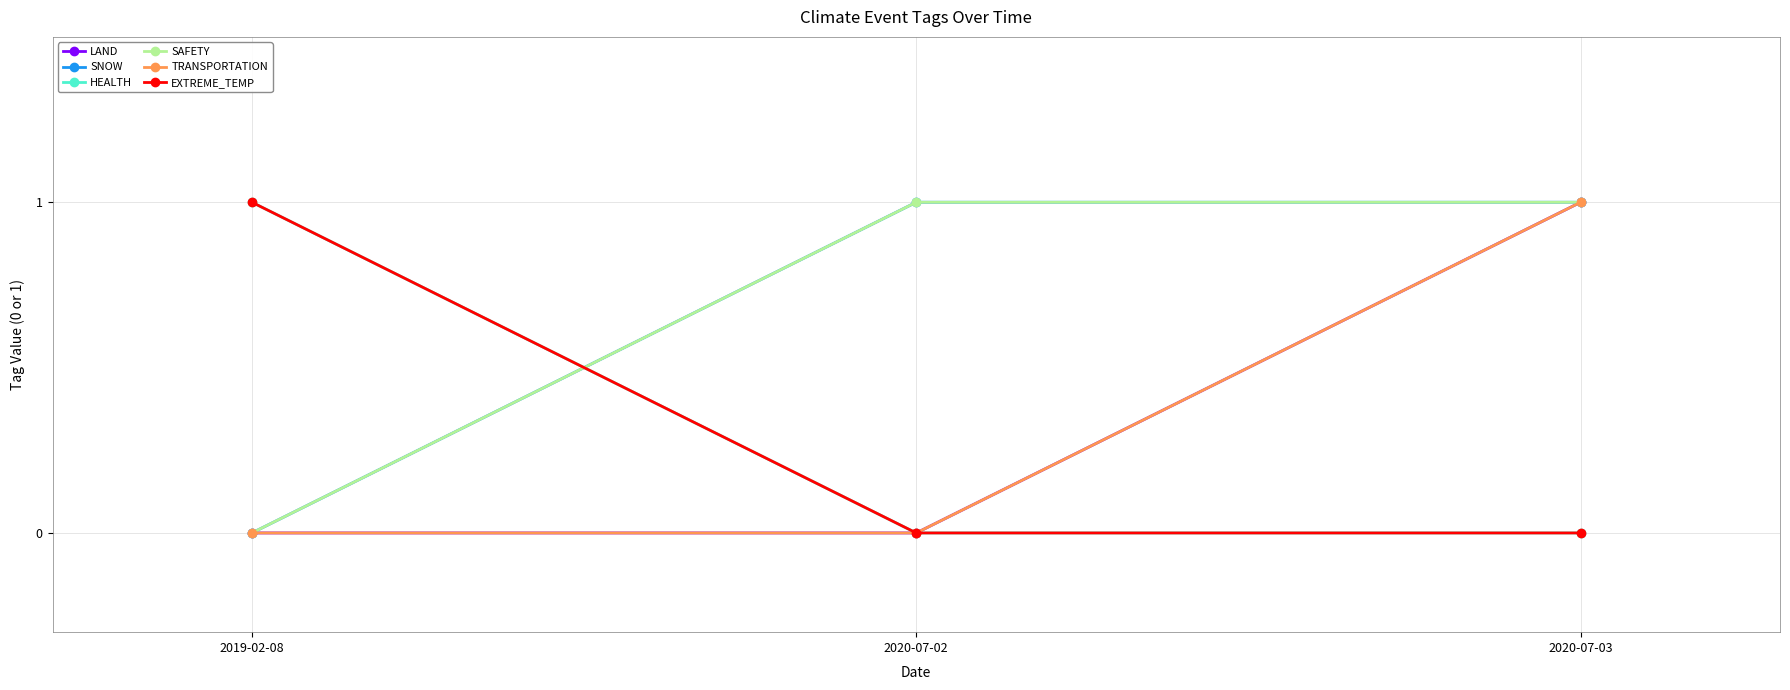

Does the chart have visible grid lines?

Yes